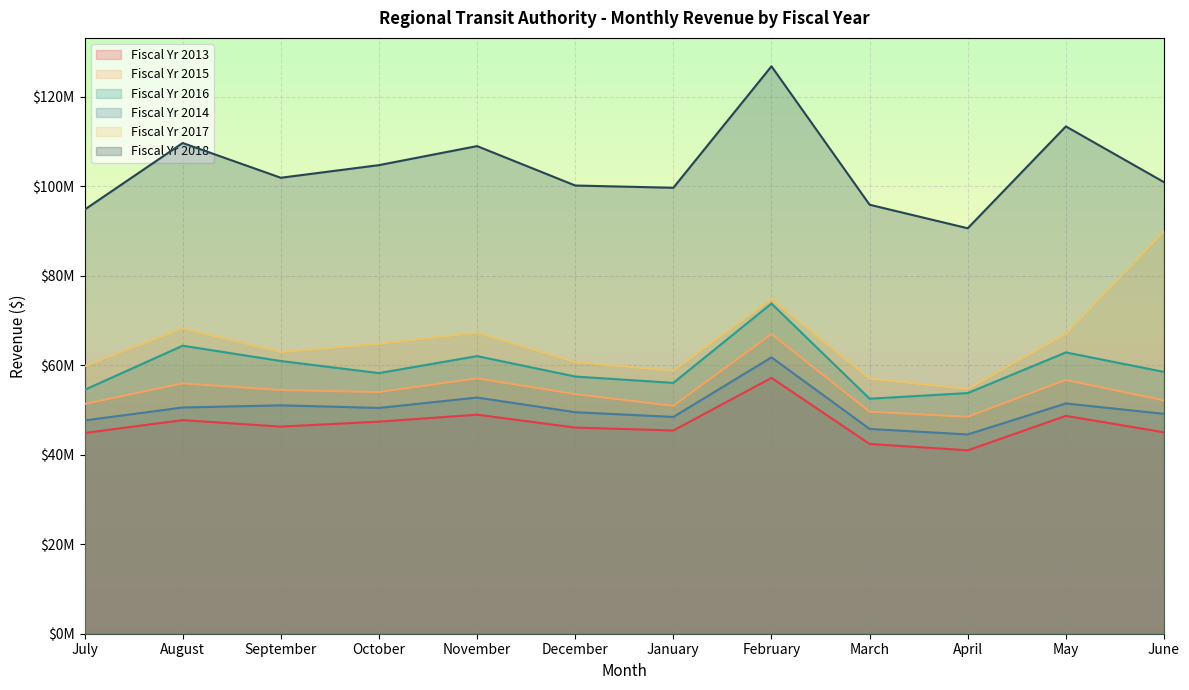

Is it true that Fiscal Yr 2013 equals 69209095 at May?

False